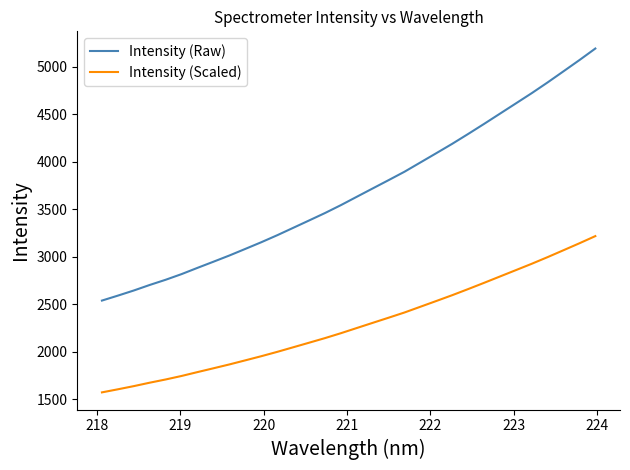

What are all the series names shown in the legend?

Intensity (Raw), Intensity (Scaled)